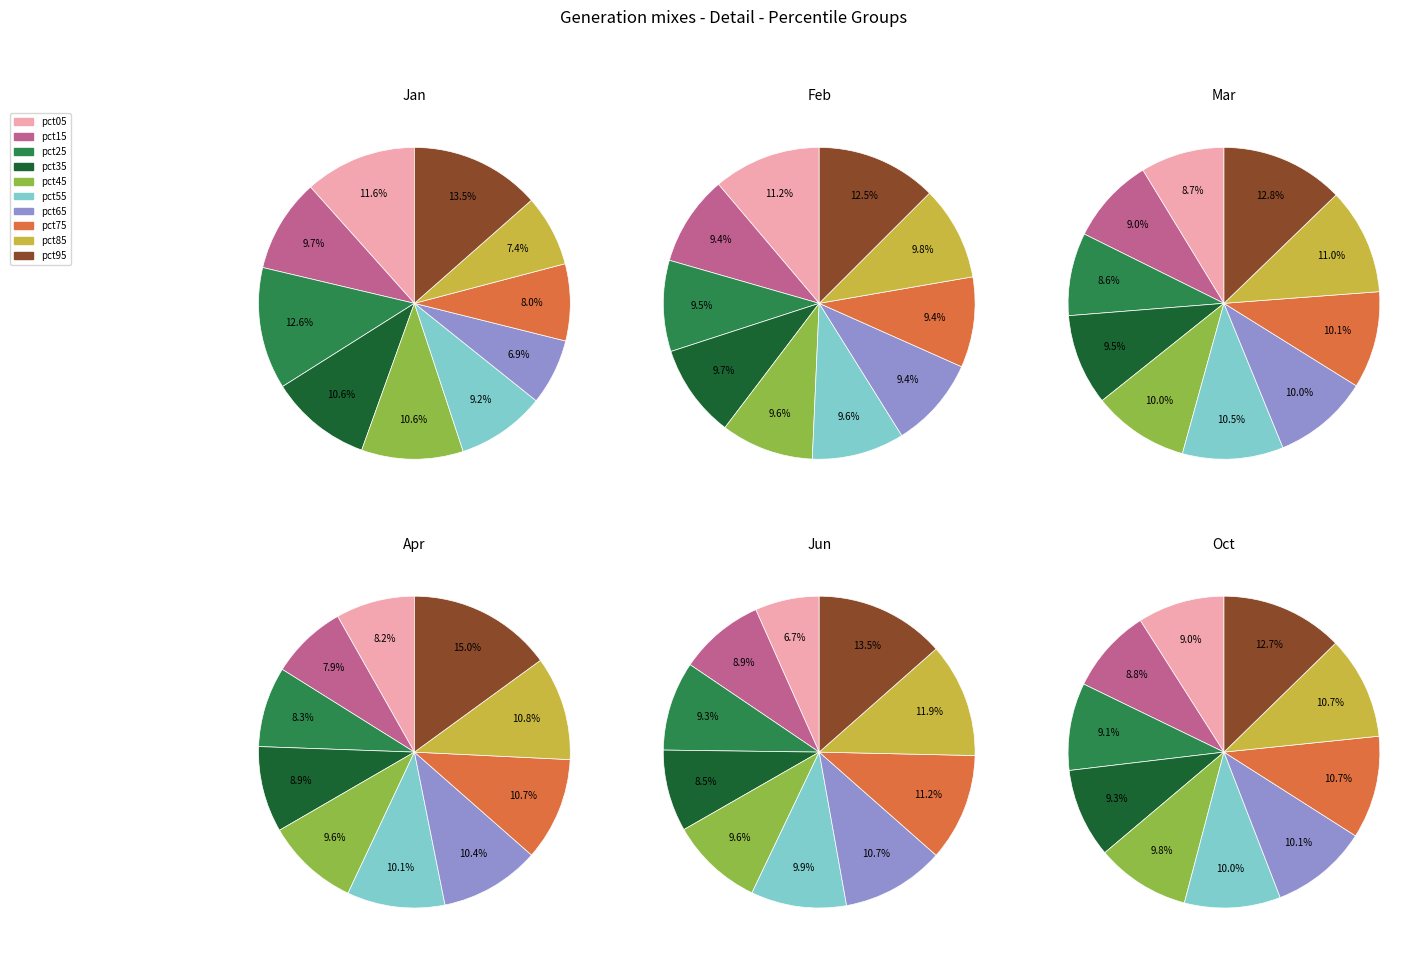

Does pct95 account for over 50% of the chart?

No